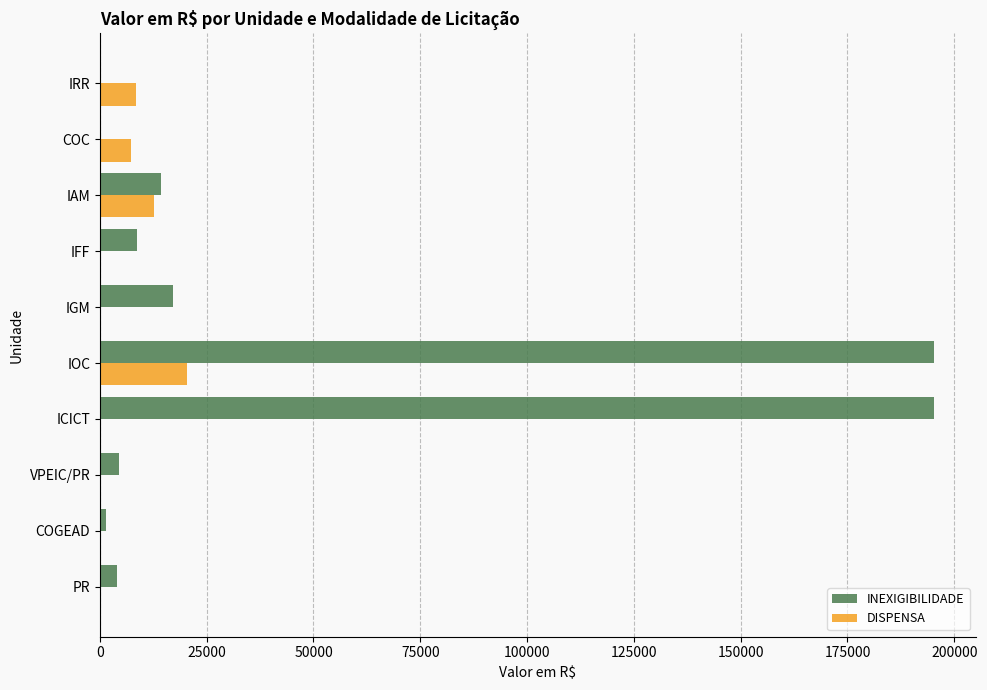

What is the maximum value for INEXIGIBILIDADE?

195295.5